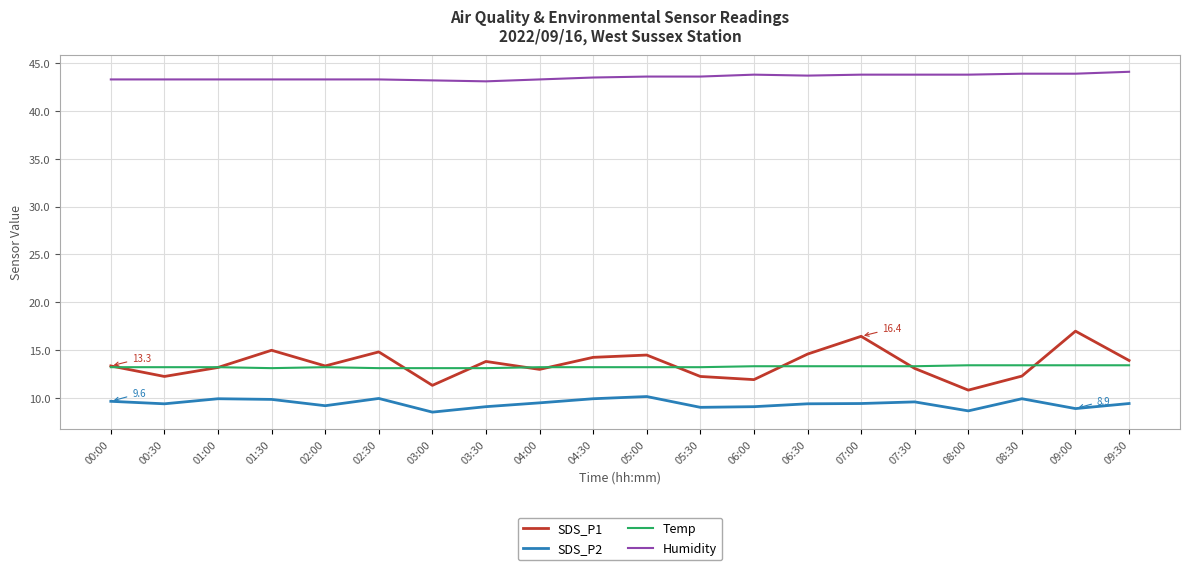

Which series has the widest spread of values?

SDS_P1